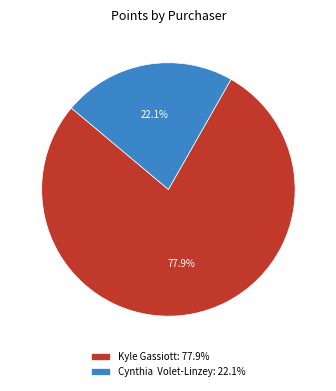

To the nearest percent, what is the difference between the largest and smallest slice percentages?

56%